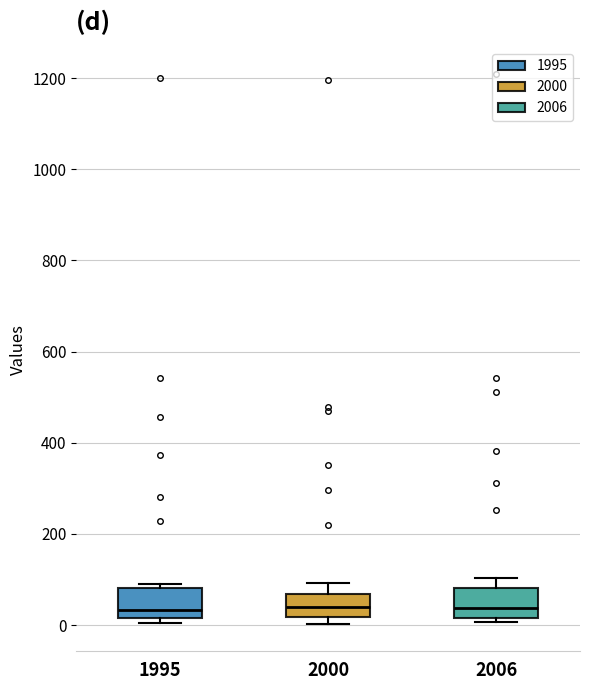

Where does the median line of the box at x = 1995 sit on the y-axis? The values are not printed on the chart, so give them approximately, as read against the axis.

40